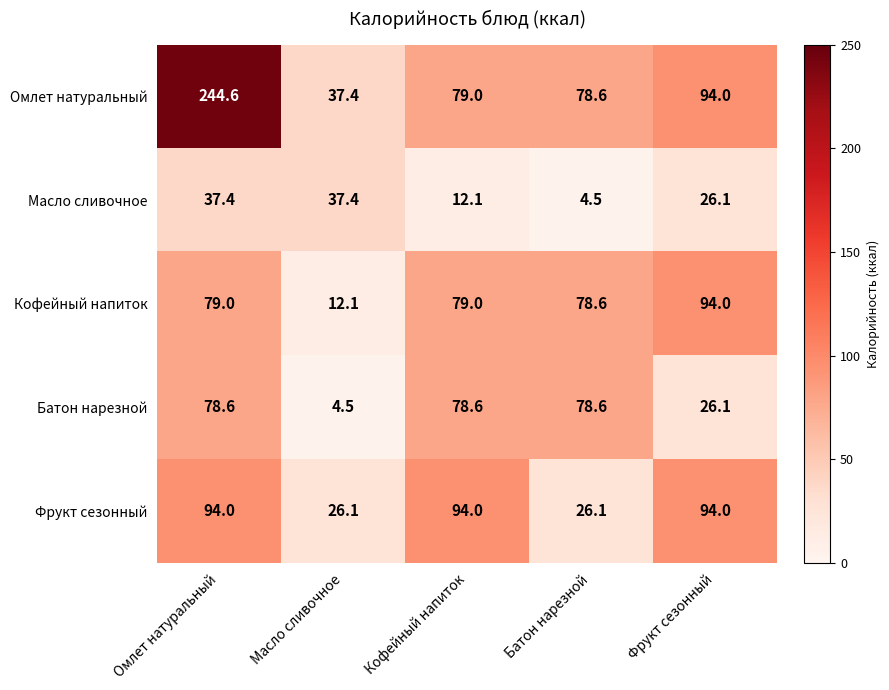

Between Омлет натуральный and Батон нарезной, which series saw the biggest shift?

Омлет натуральный